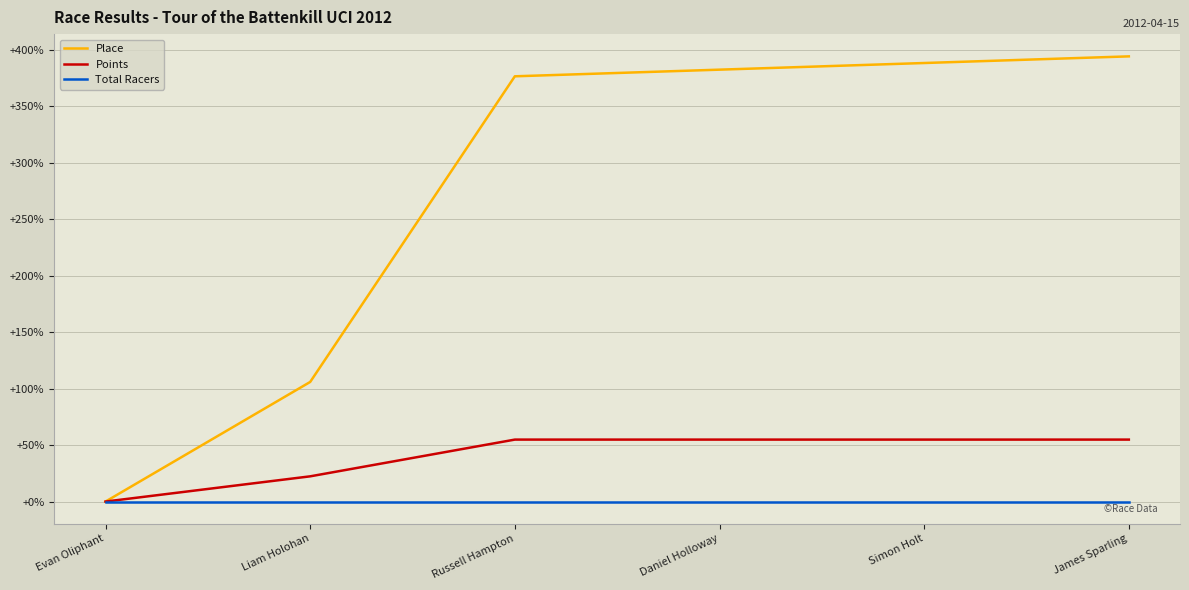

At which label is Points closest to 27?

Liam Holohan